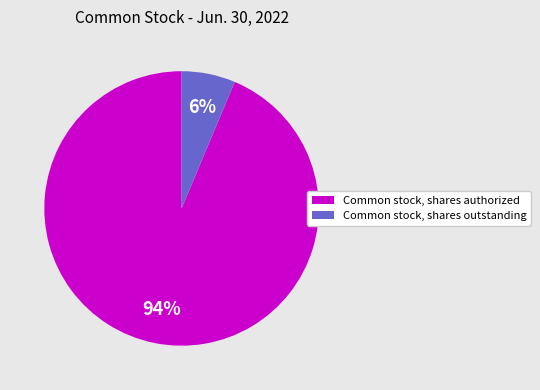

To the nearest percent, what is the average slice percentage?

50%